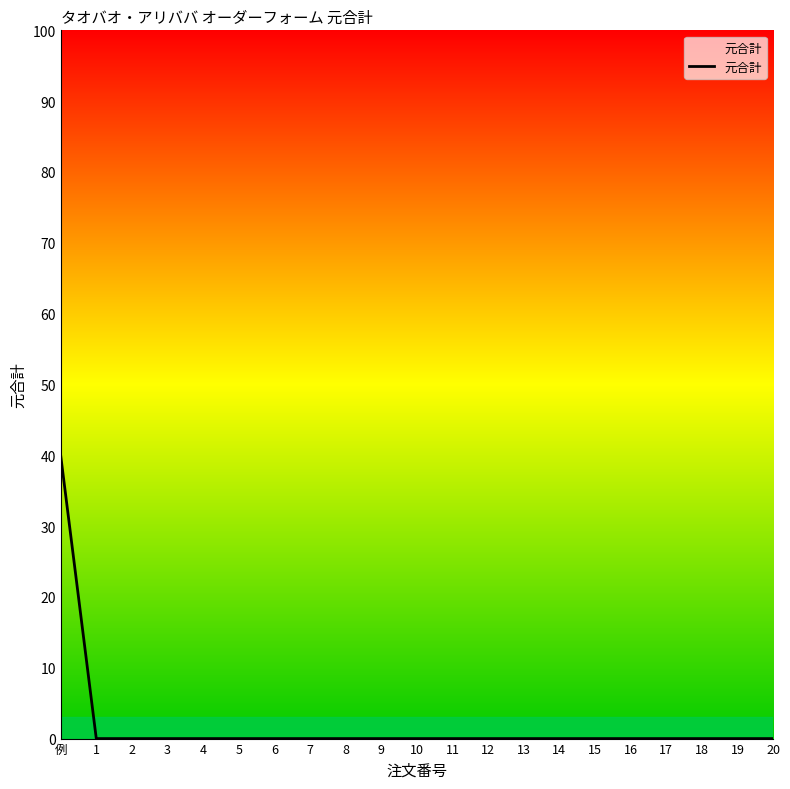

The value at 4 is -26. True or false?

False